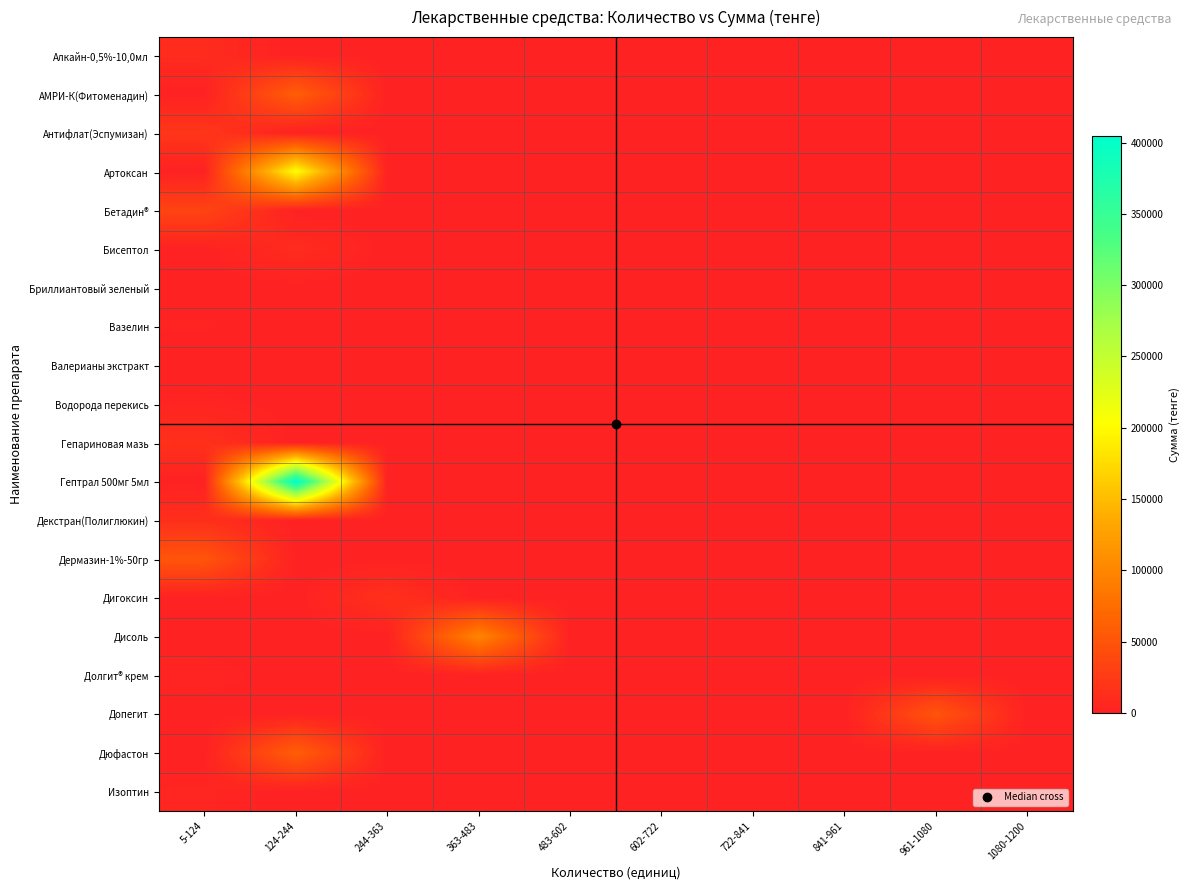

At 1080-1200, list the series in order from smallest to largest.

Алкайн-0,5%-10,0мл, АМРИ-К(Фитоменадин), Антифлат(Эспумизан), Артоксан, Бетадин®, Бисептол, Бриллиантовый зеленый, Вазелин, Валерианы экстракт, Водорода перекись, Гепариновая мазь, Гептрал 500мг 5мл, Декстран(Полиглюкин), Дермазин-1%-50гр, Дигоксин, Дисоль, Долгит® крем, Допегит, Дюфастон, Изоптин